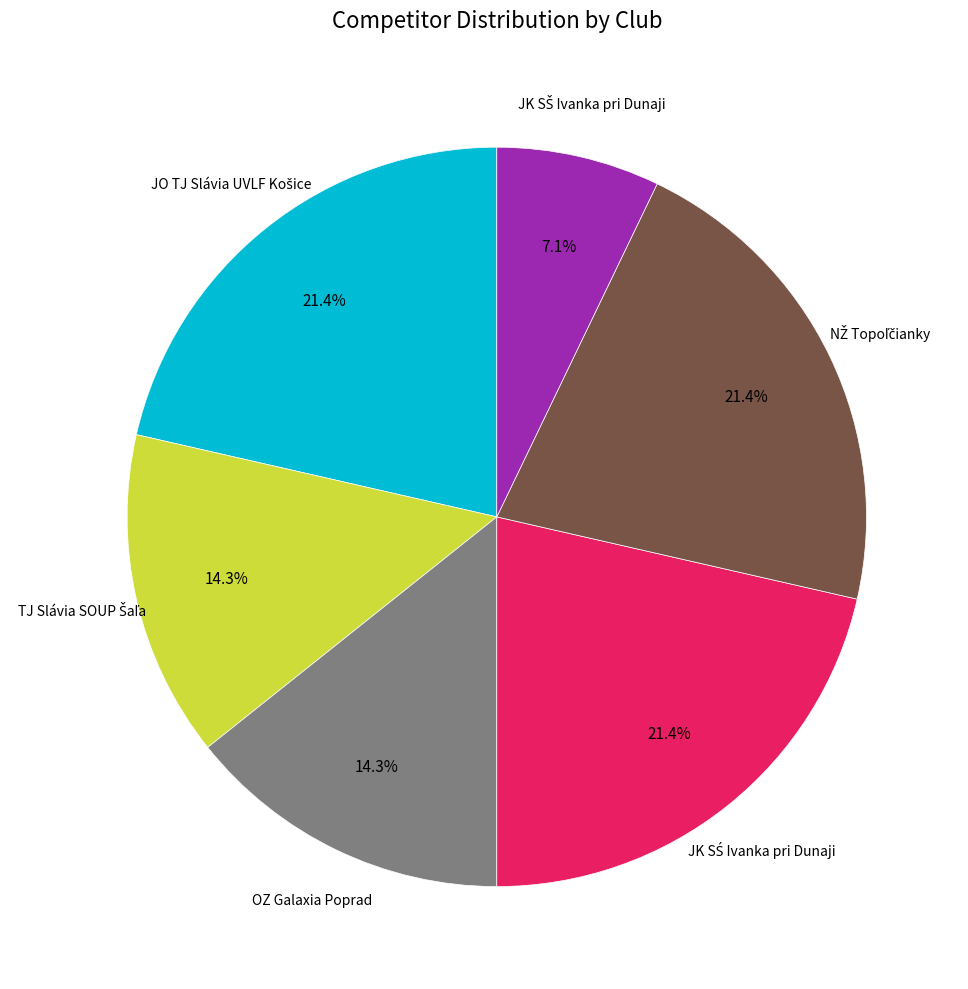

Is there any slice that represents more than half of the pie?

No